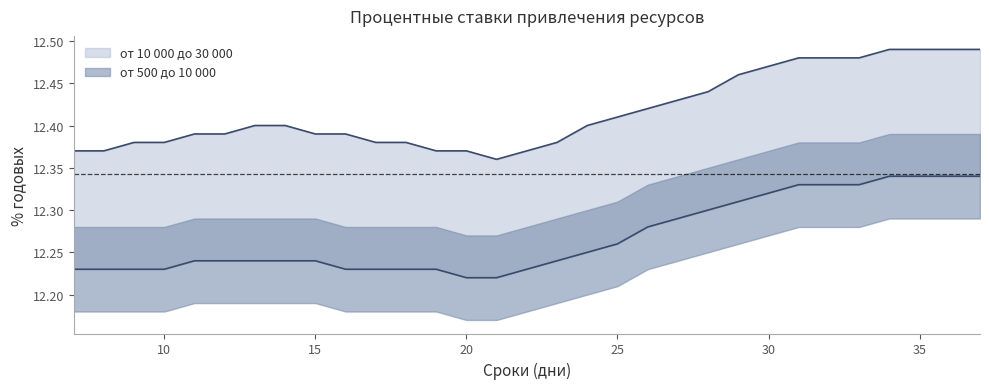

True or false: от 500 до 10 000 and от 10 000 до 30 000 cross at least once.

False